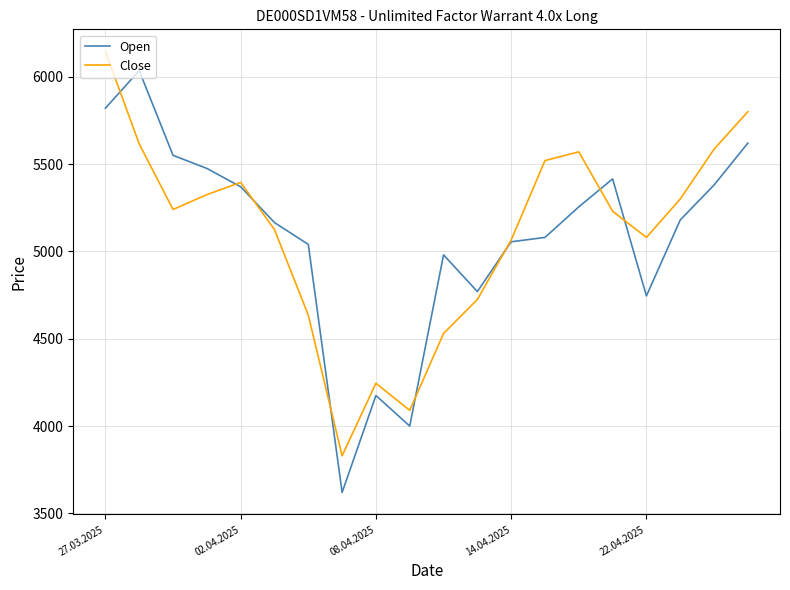

What is the minimum value for Close?

3830